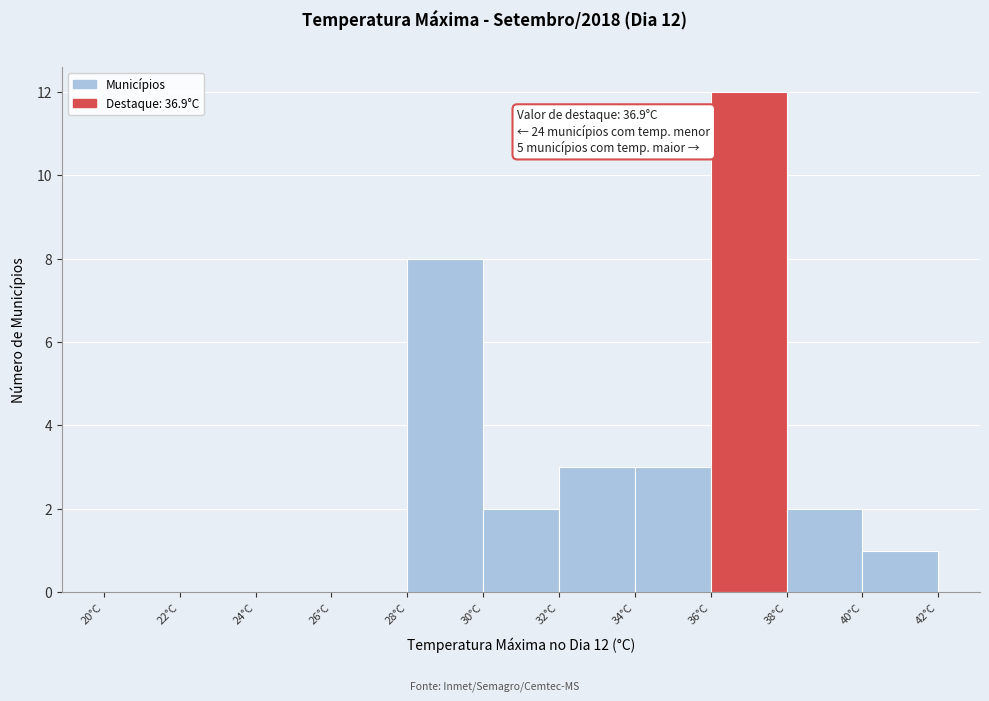

Which range on the x-axis has the tallest bar?

36 to 38